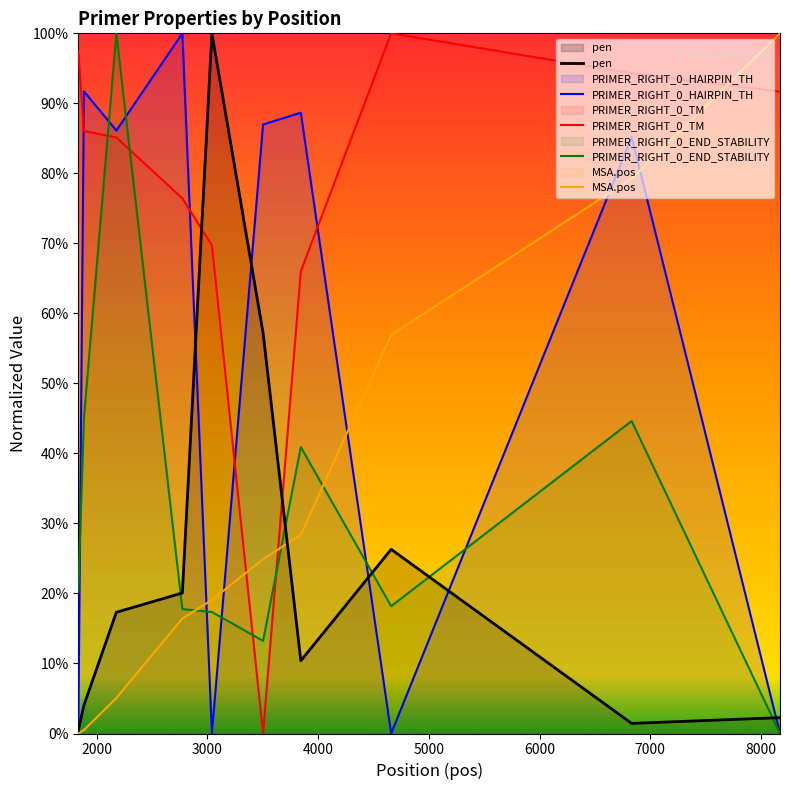

In PRIMER_RIGHT_0_TM, how many points are higher than both neighbors (excluding endpoints)?

1